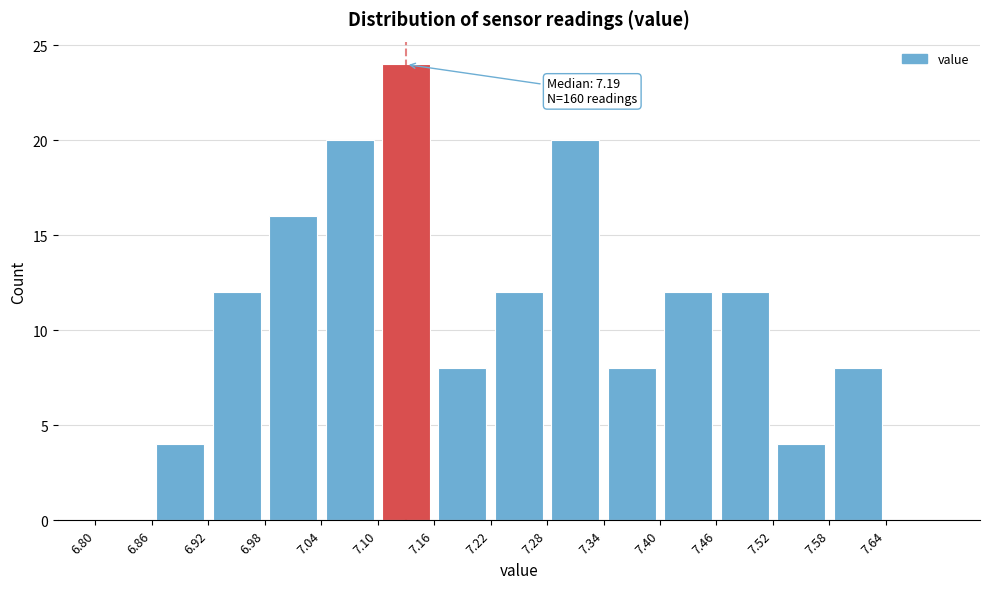

Which range on the x-axis has the tallest bar?

7.10 to 7.16